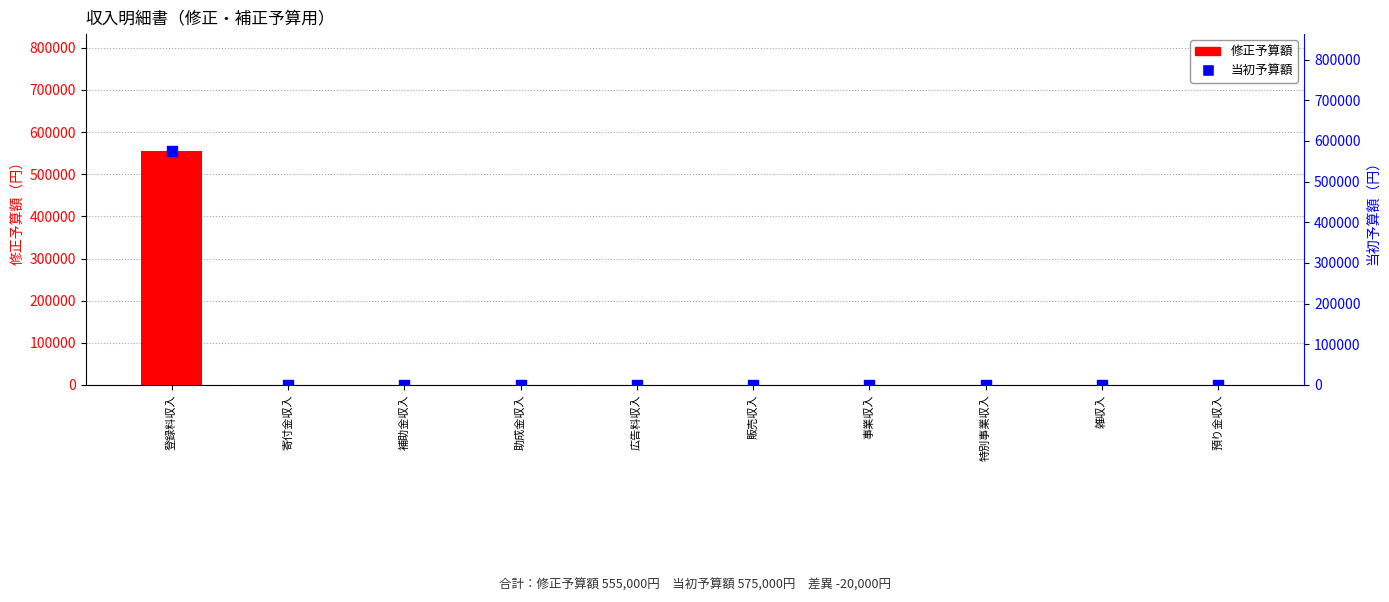

Which series reaches the minimum Y coordinate?

修正予算額